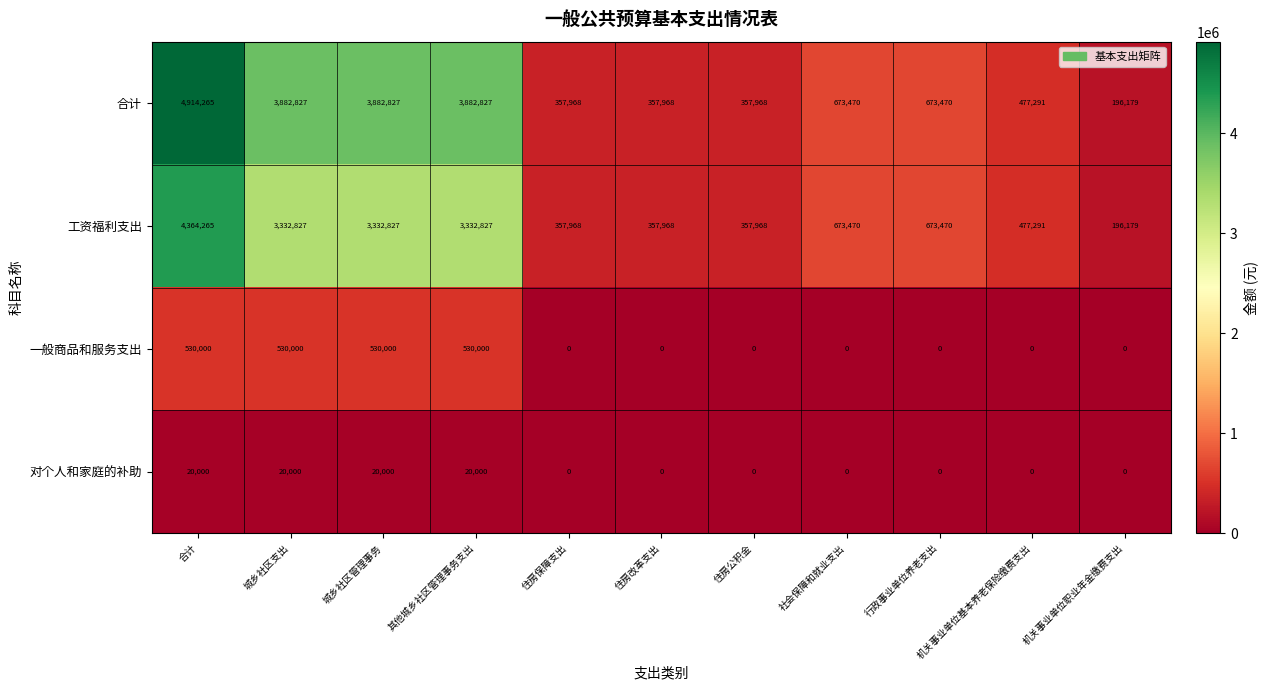

What is the total value across all series at 住房公积金?

715936